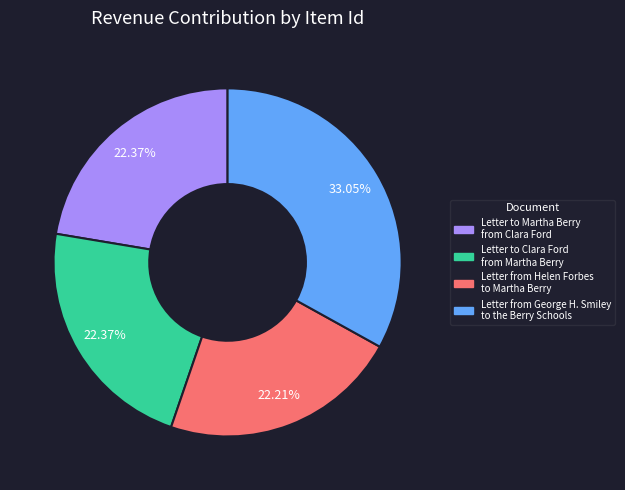

Between Letter to Martha Berry from Clara Ford and Letter from George H. Smiley to the Berry Schools, which is larger?

Letter from George H. Smiley to the Berry Schools